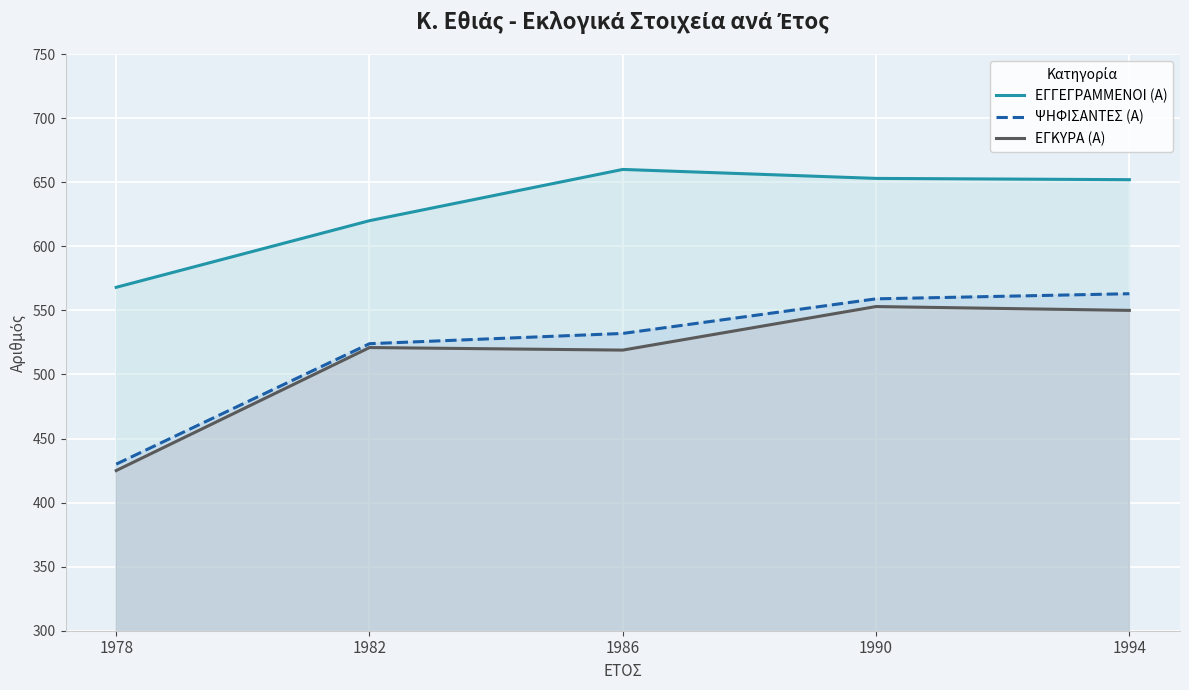

At how many categories does at least one series exceed 531?

5